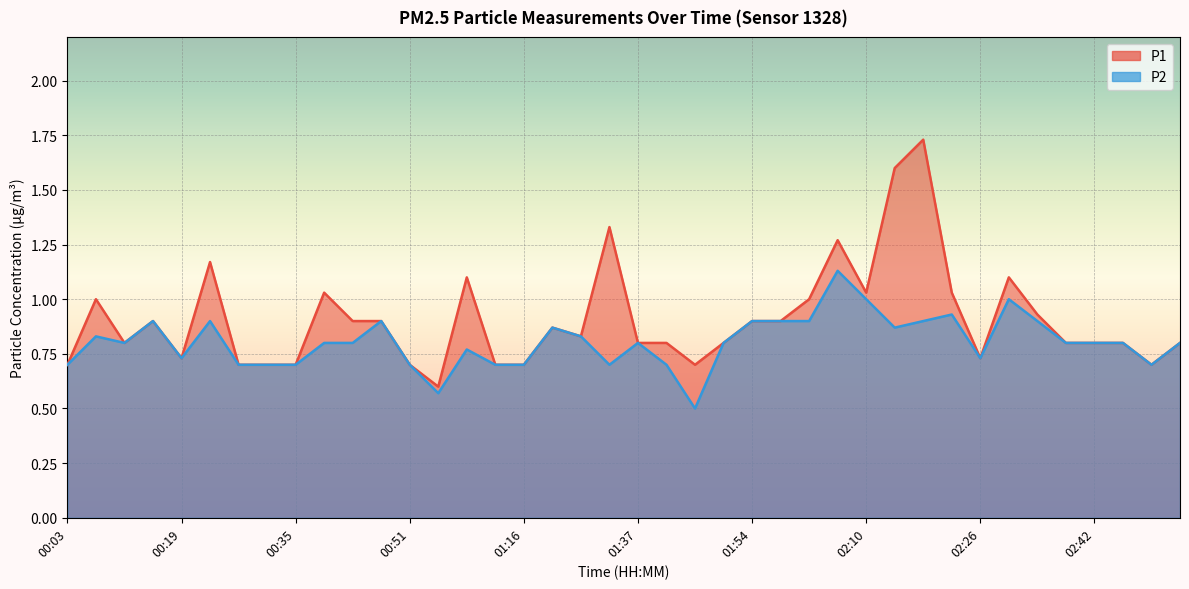

Rank the categories by P2 value from lowest to highest.

01:46, 00:55, 00:03, 00:27, 00:31, 00:35, 00:51, 01:03, 01:16, 01:32, 01:41, 02:50, 00:19, 02:26, 00:59, 00:11, 00:39, 00:43, 01:37, 01:50, 02:38, 02:42, 02:46, 02:54, 00:07, 01:24, 01:20, 02:14, 00:15, 00:23, 00:47, 01:54, 01:58, 02:02, 02:18, 02:34, 02:22, 02:10, 02:30, 02:06